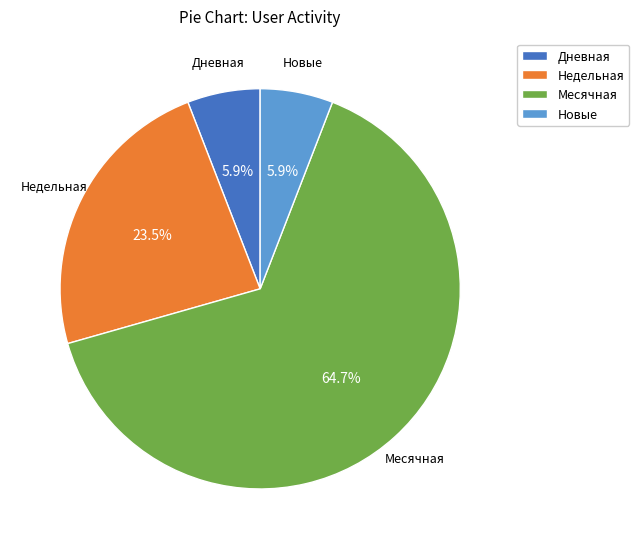

Between Месячная and Новые, which is larger?

Месячная